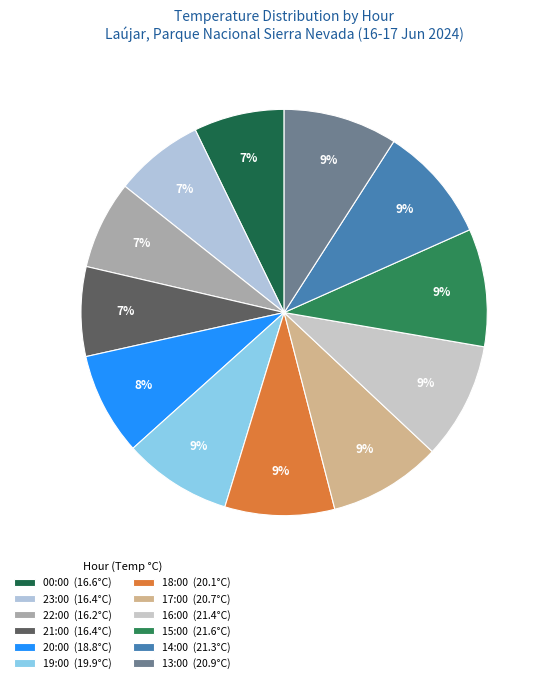

How many slices are in this pie chart?

12